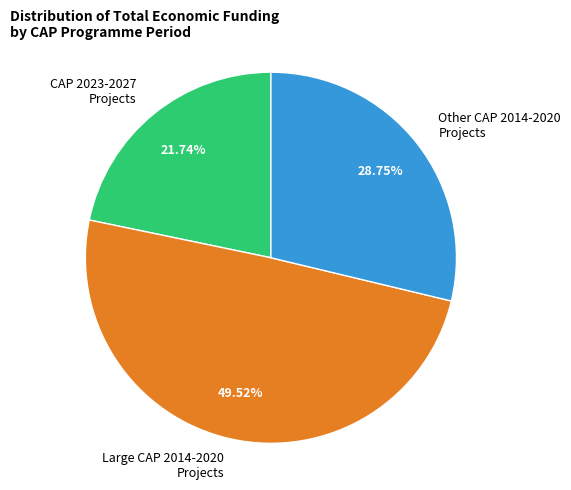

Which has a higher value, Large CAP 2014-2020 Projects or CAP 2023-2027 Projects?

Large CAP 2014-2020 Projects